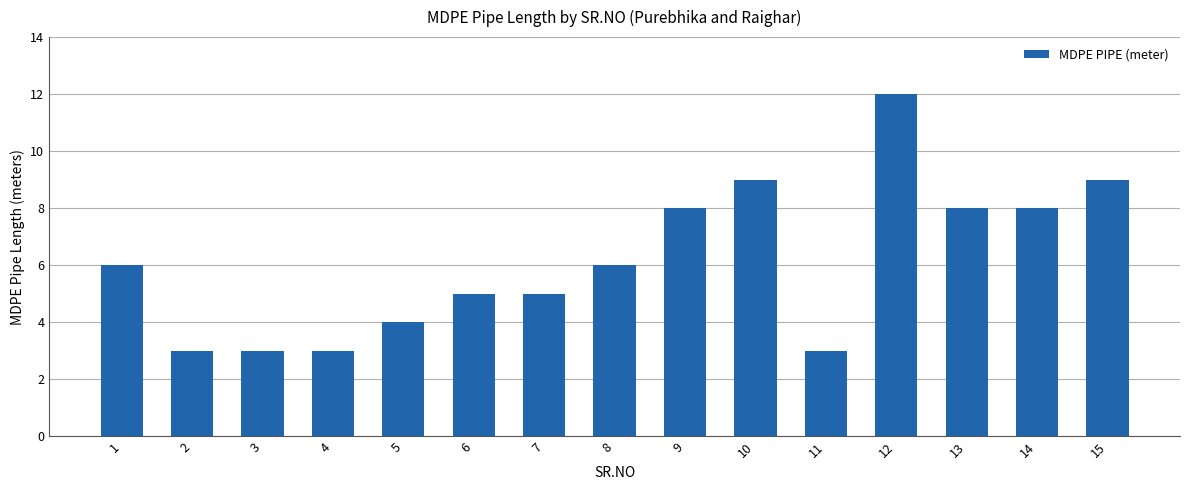

Which has a higher value, 13 or 6?

13